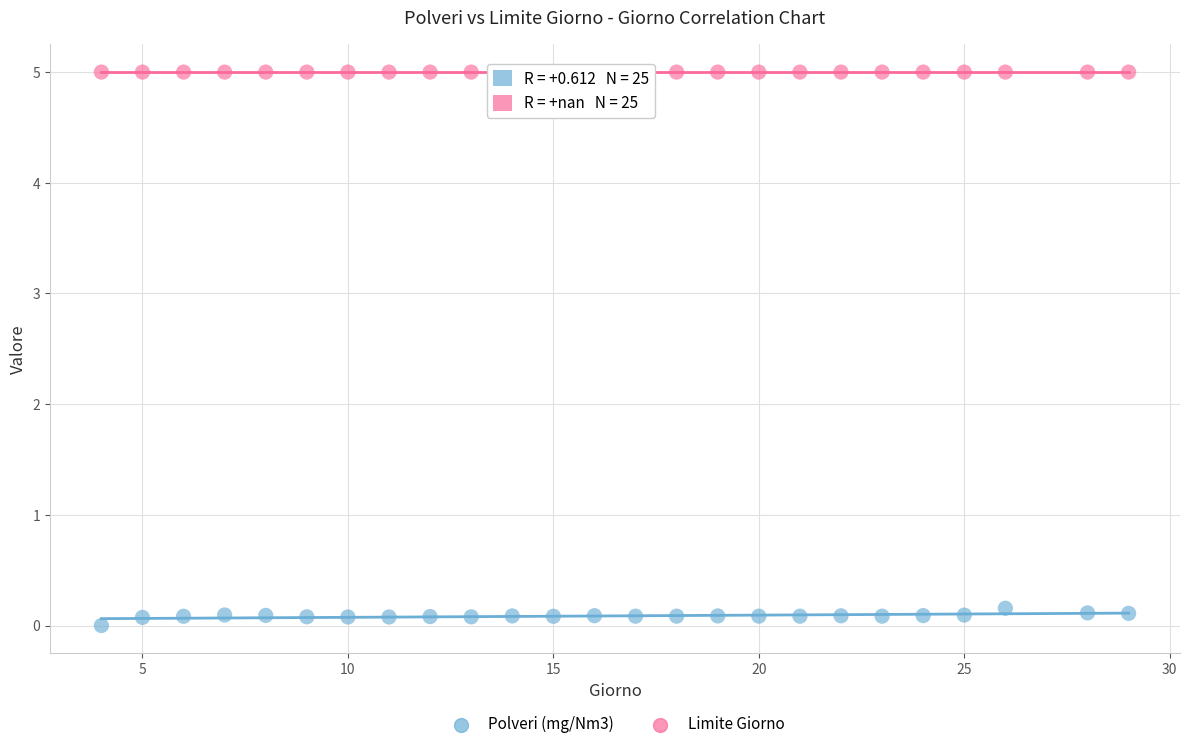

Which series reaches the minimum Y coordinate?

Polveri (mg/Nm3)